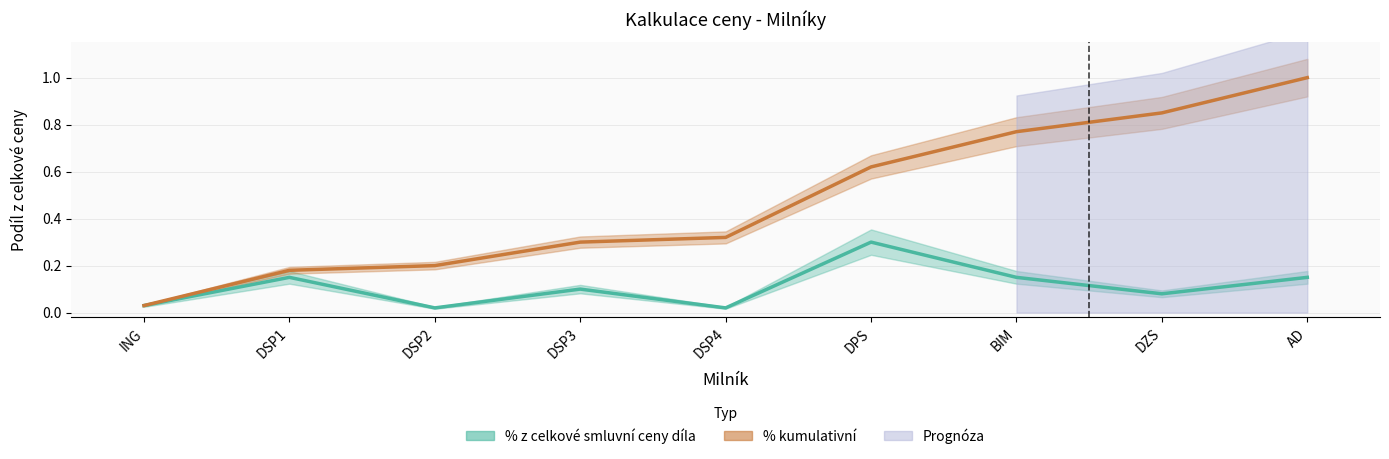

How many lines are shown in the chart?

2